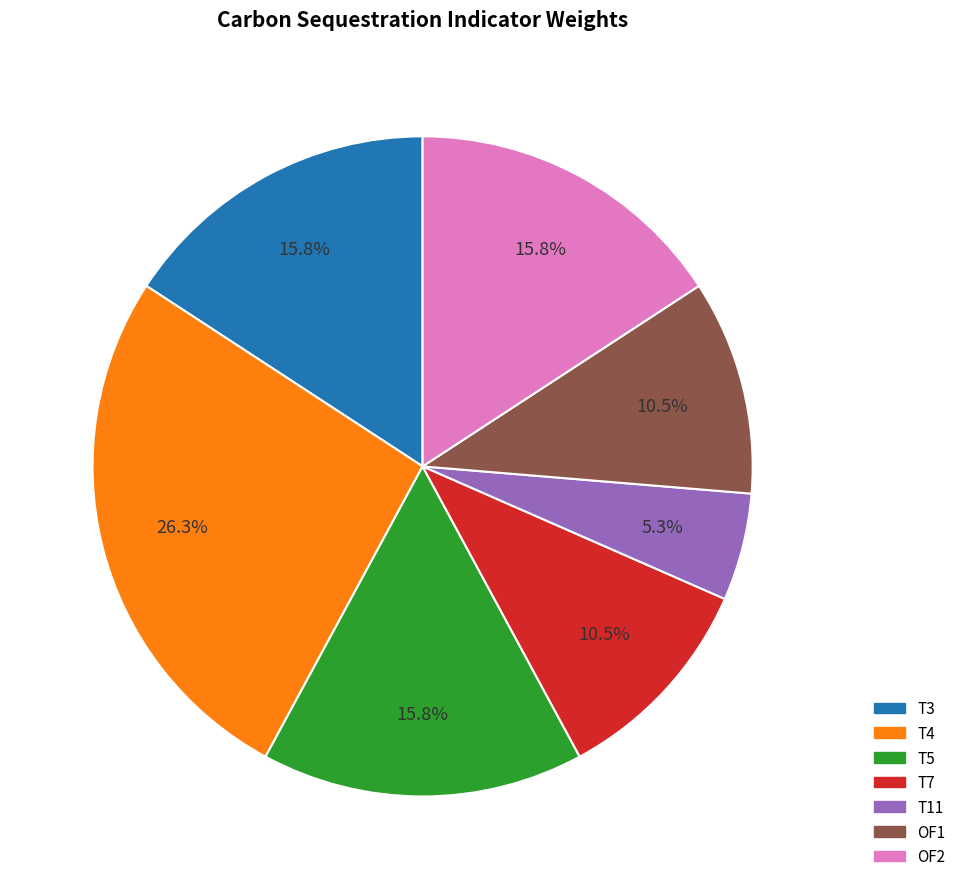

The OF2 slice represents 16% of the pie. True or false?

True